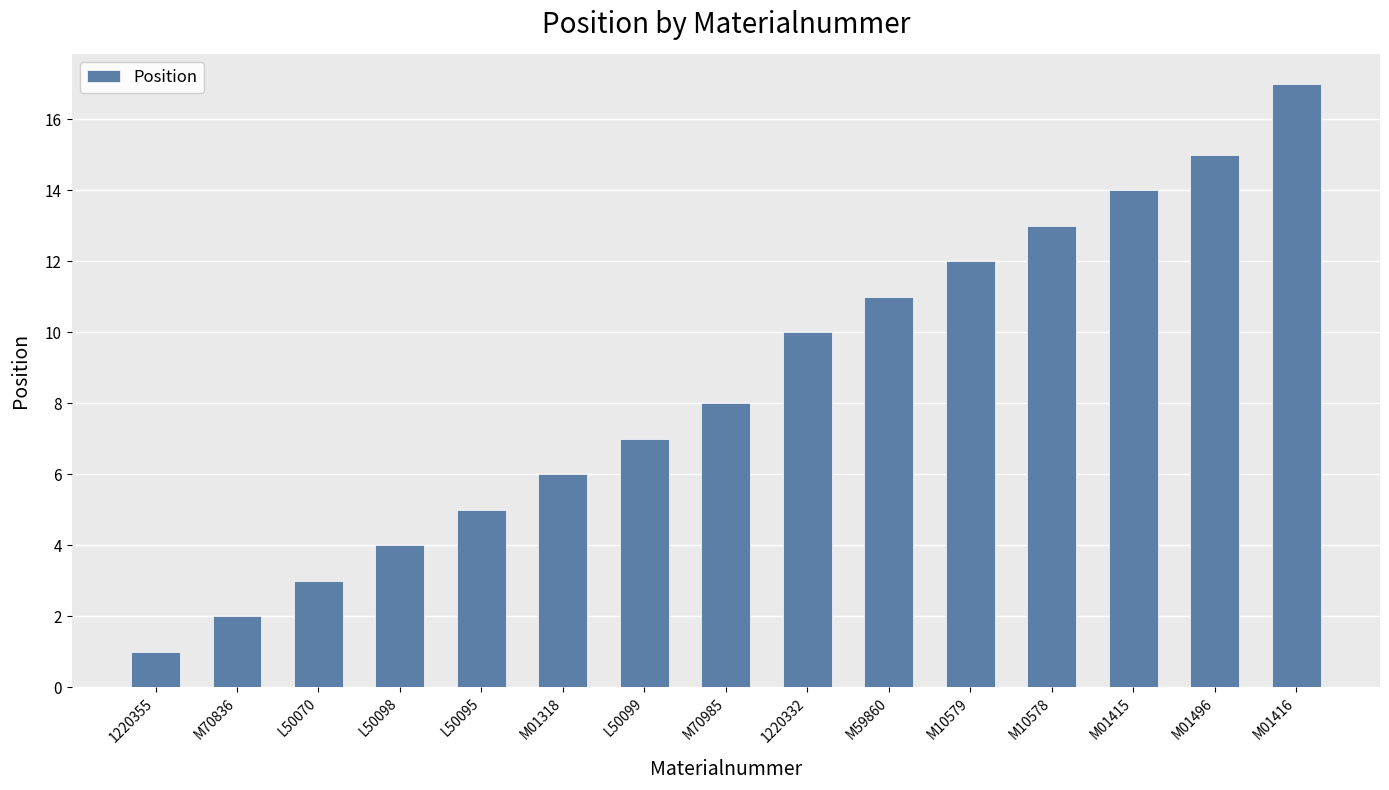

What is the change in value from 1220355 to M01416?

+16